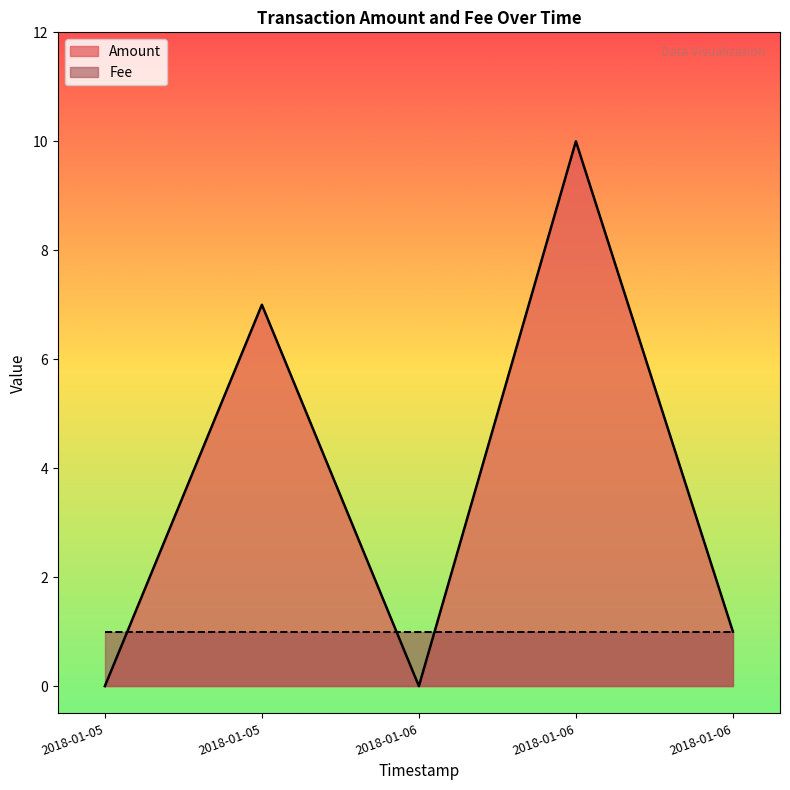

Where is the first local maximum?

2018-01-05